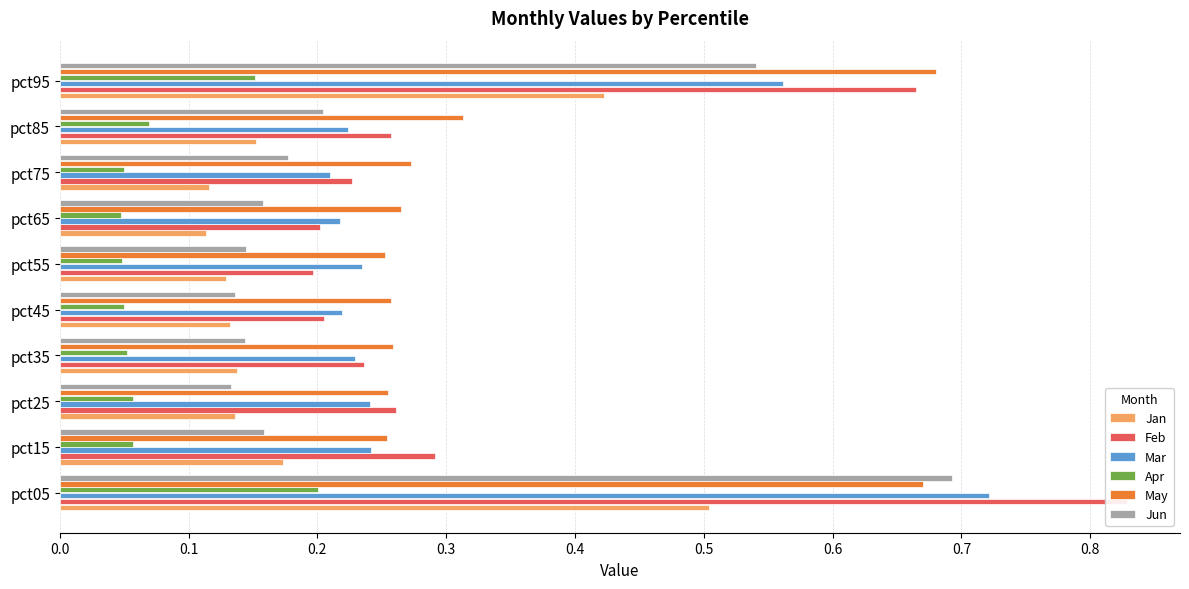

Count the Feb values in the range 0 to 1.

10